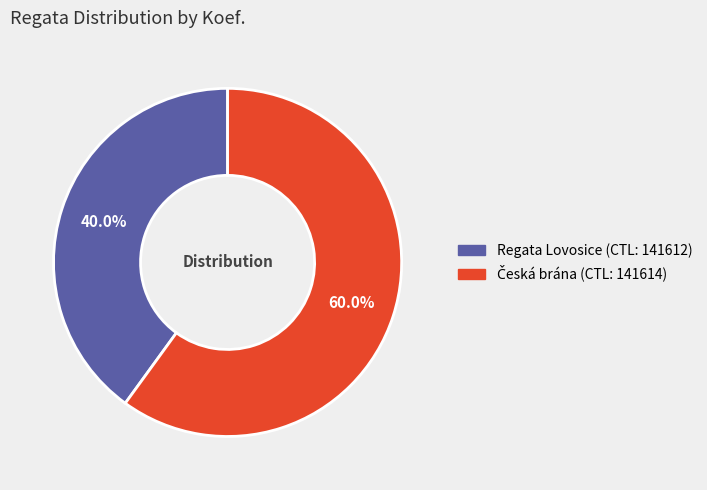

Does any single category account for the majority?

Yes